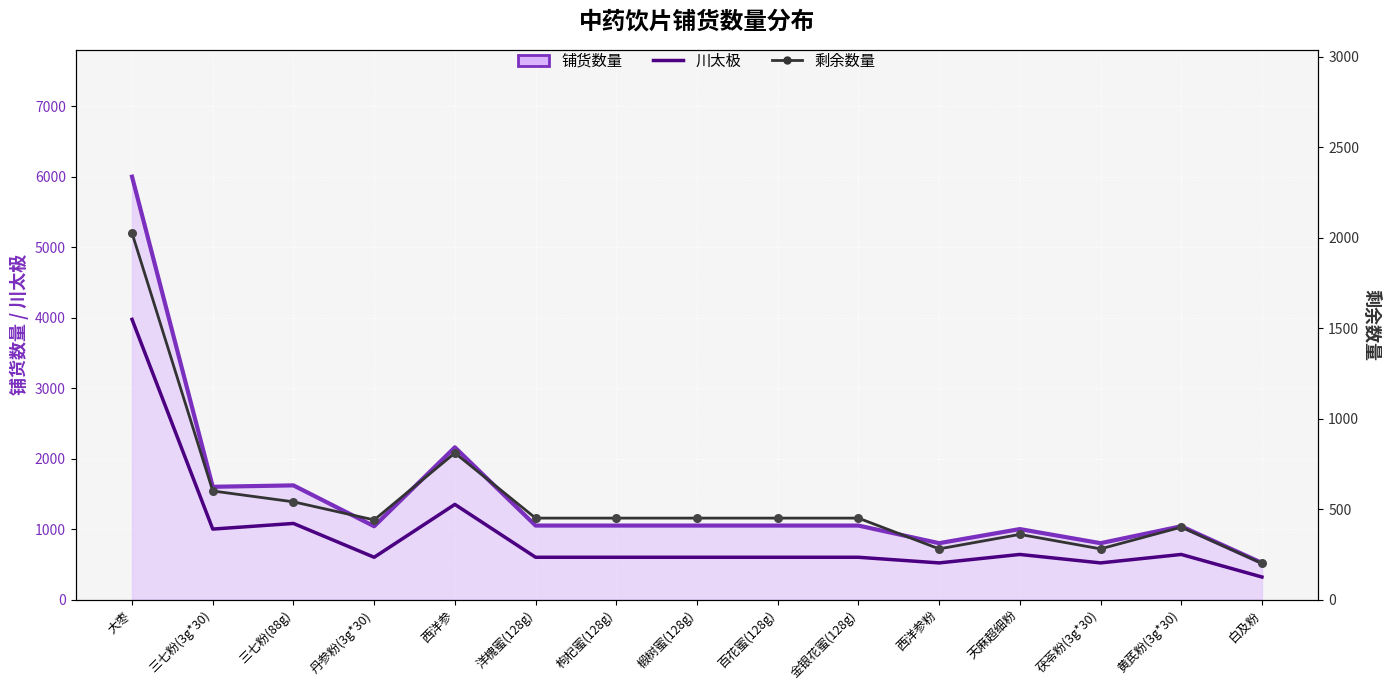

Which series has the largest total across all categories?

铺货数量 (线)